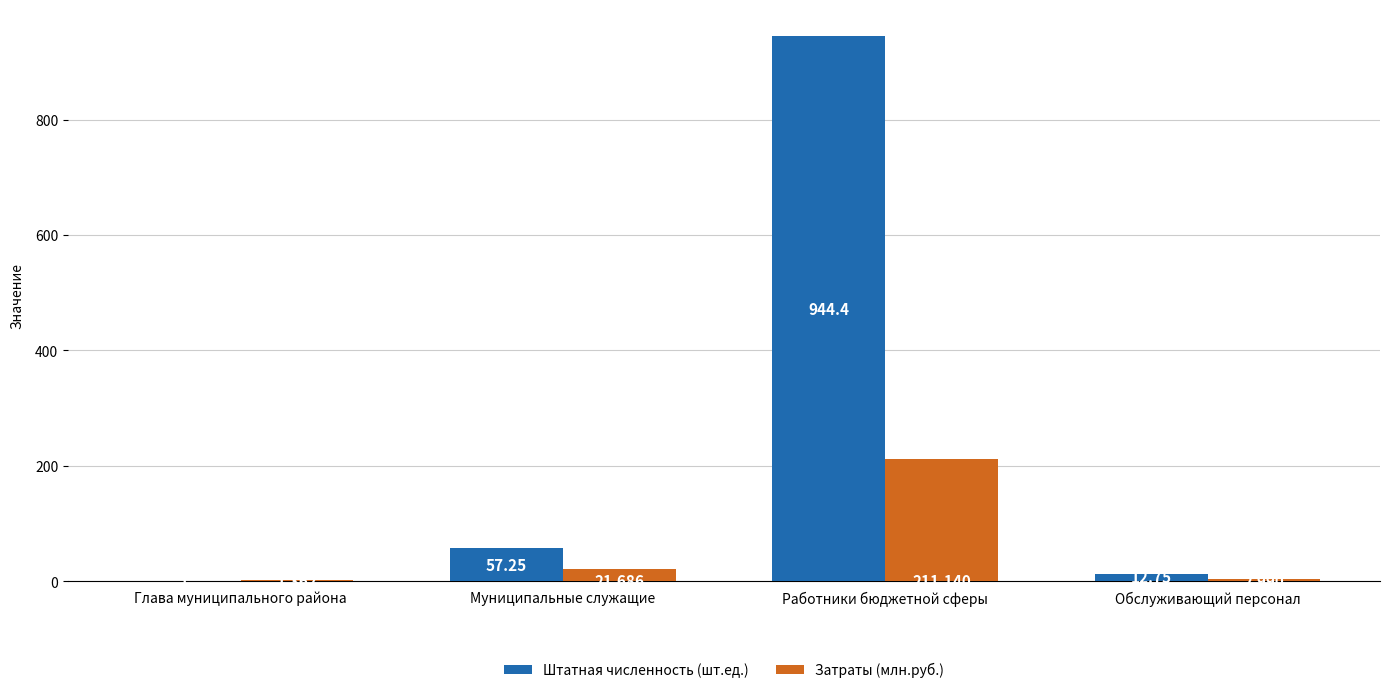

The value of Штатная численность (шт.ед.) at Работники бюджетной сферы is 1246.1. True or false?

False